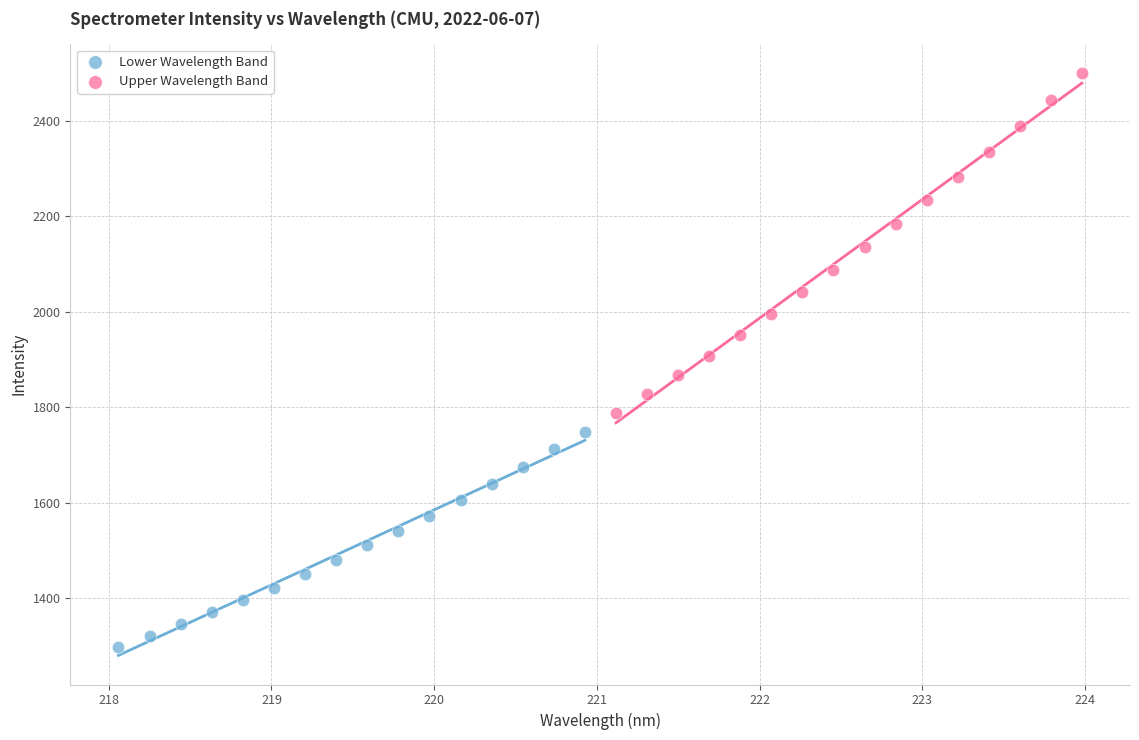

Which series contains the highest Y value?

Upper Wavelength Band